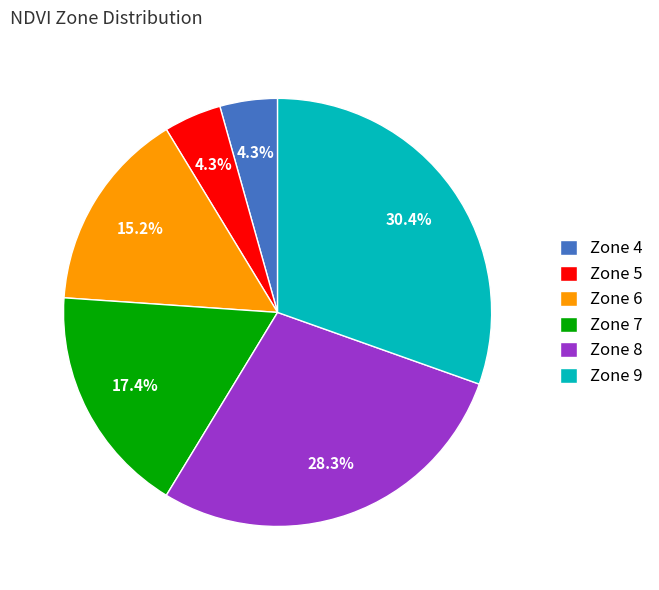

What is the ratio of the value at Zone 6 to the value at Zone 5?

3.5